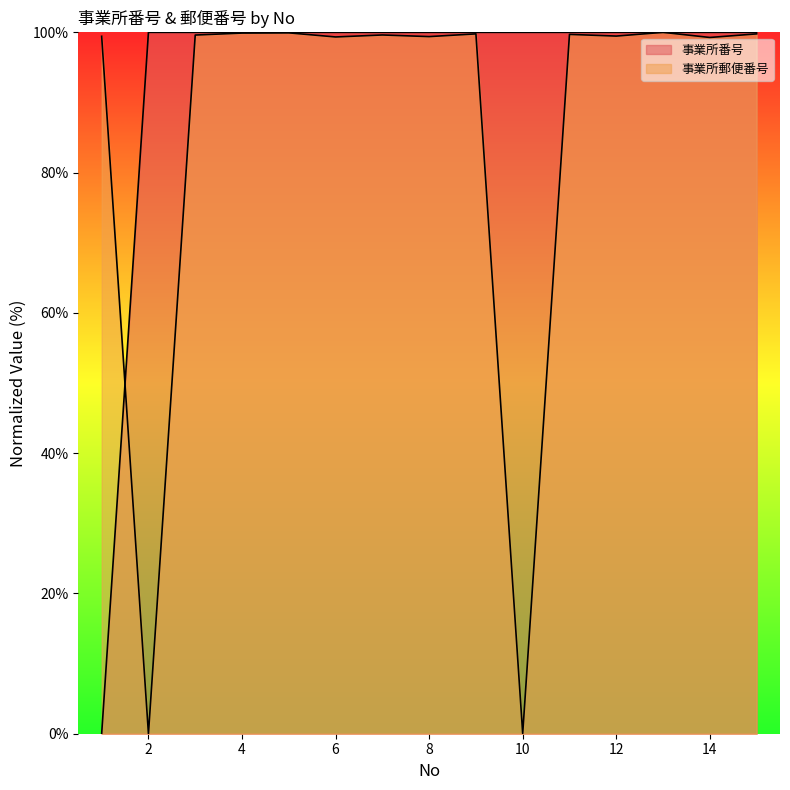

Where is the first local maximum for 事業所郵便番号?

5